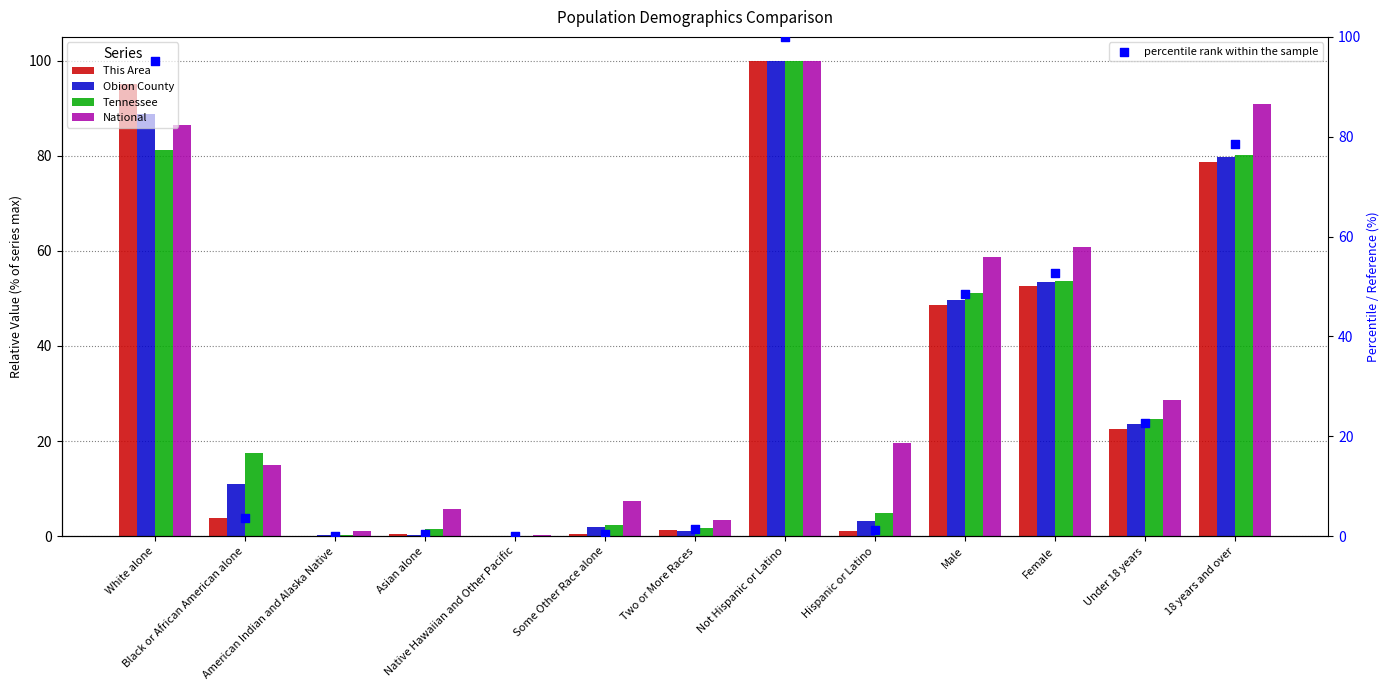

What are all the series names shown in the legend?

This Area, Obion County, Tennessee, National, percentile rank within the sample